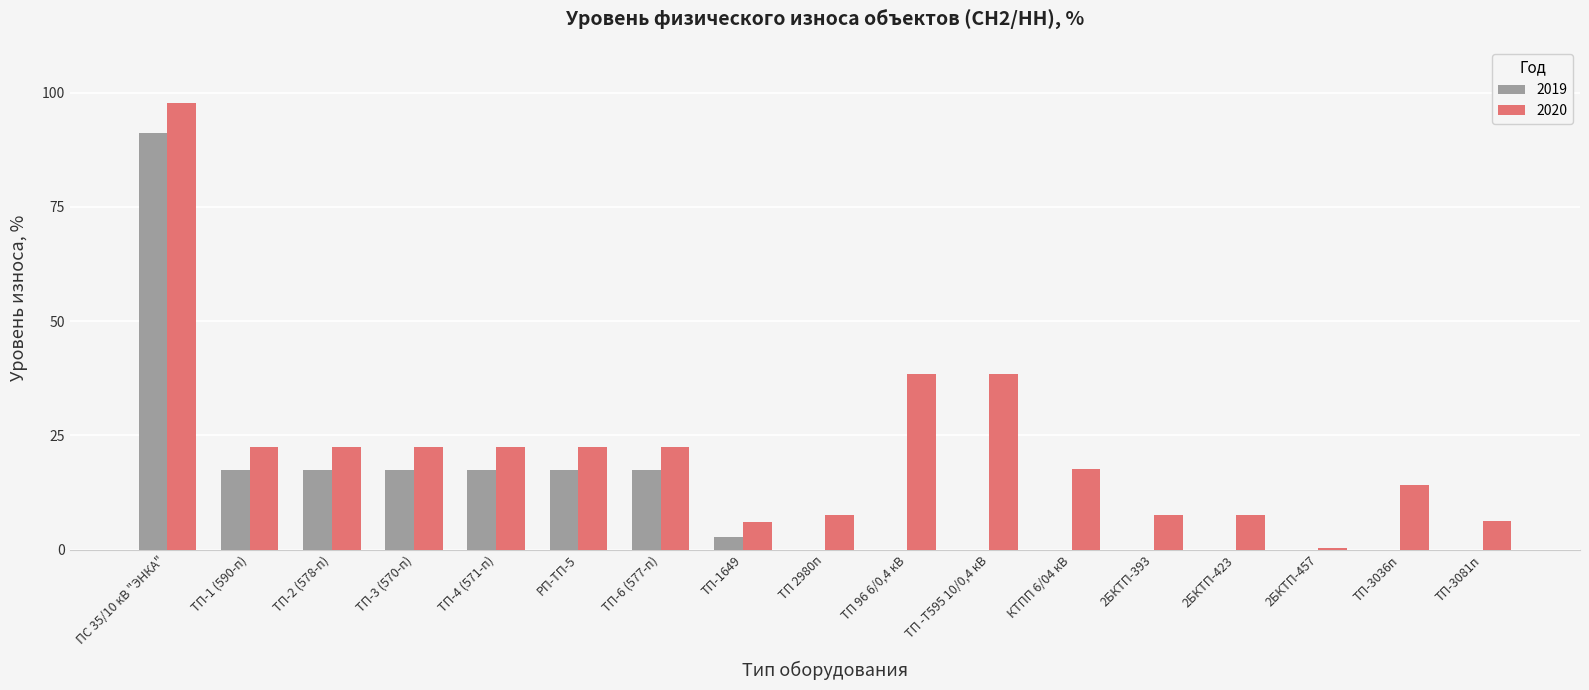

True or false: 2020 has a value of 12.5 at РП-ТП-5.

False